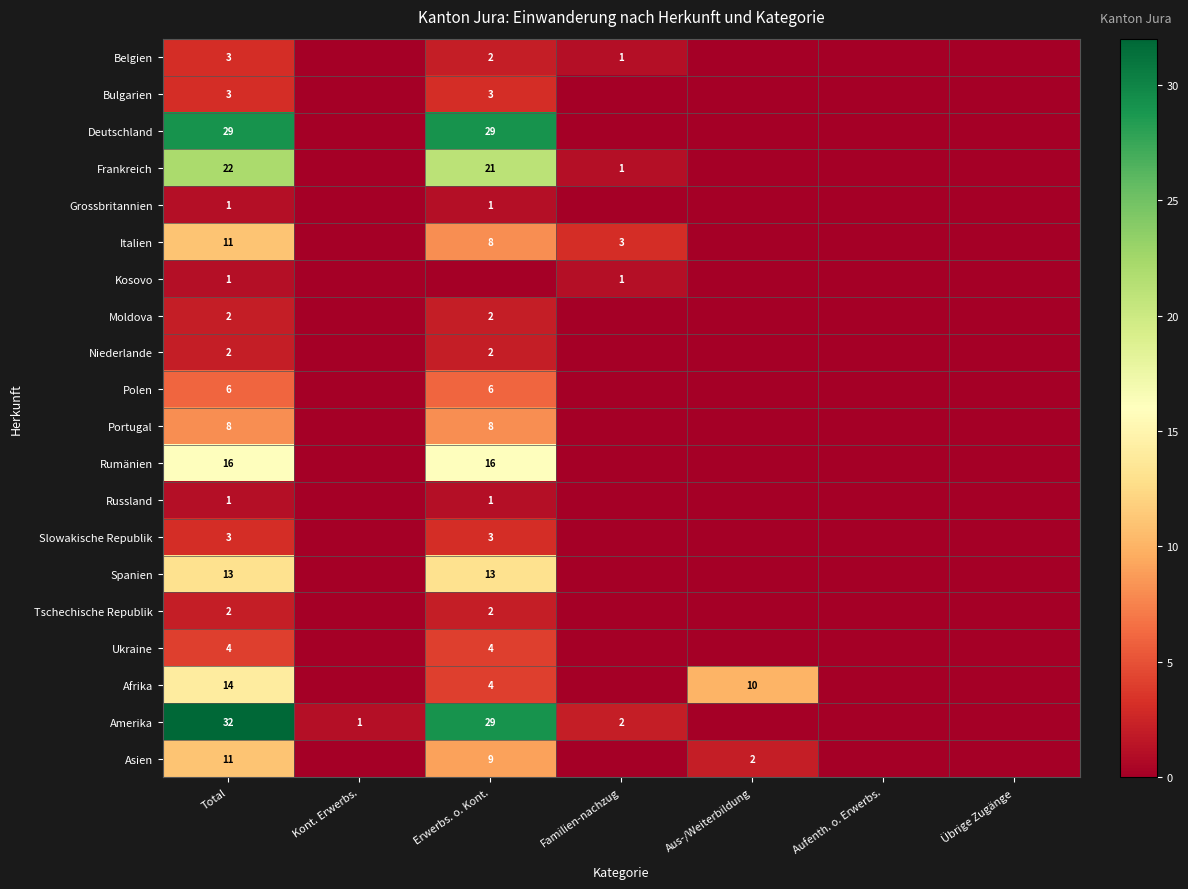

What is the total value across all series at Aus-/Weiterbildung?

12